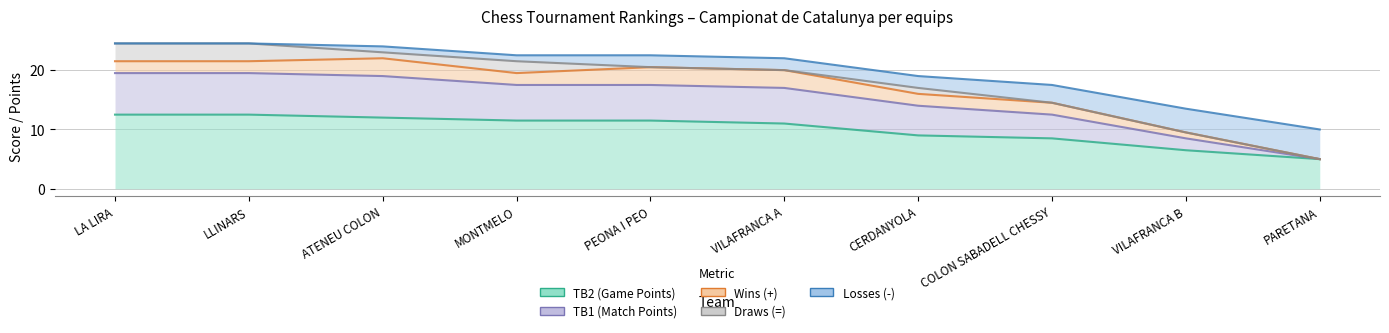

How many positive values does the Losses (-) series have?

8